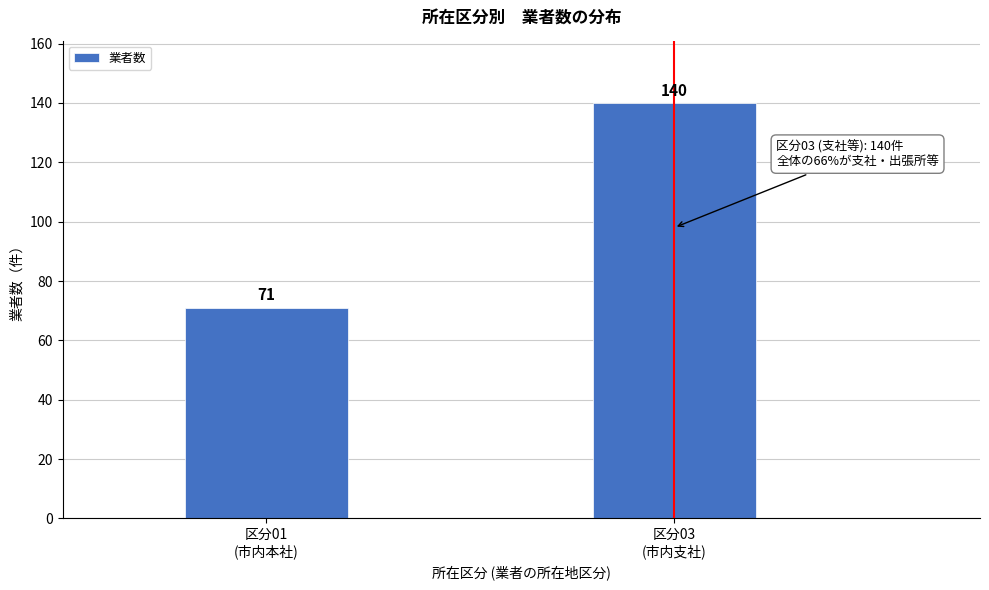

Reading right to left, what are all the values shown in this chart?

140	71